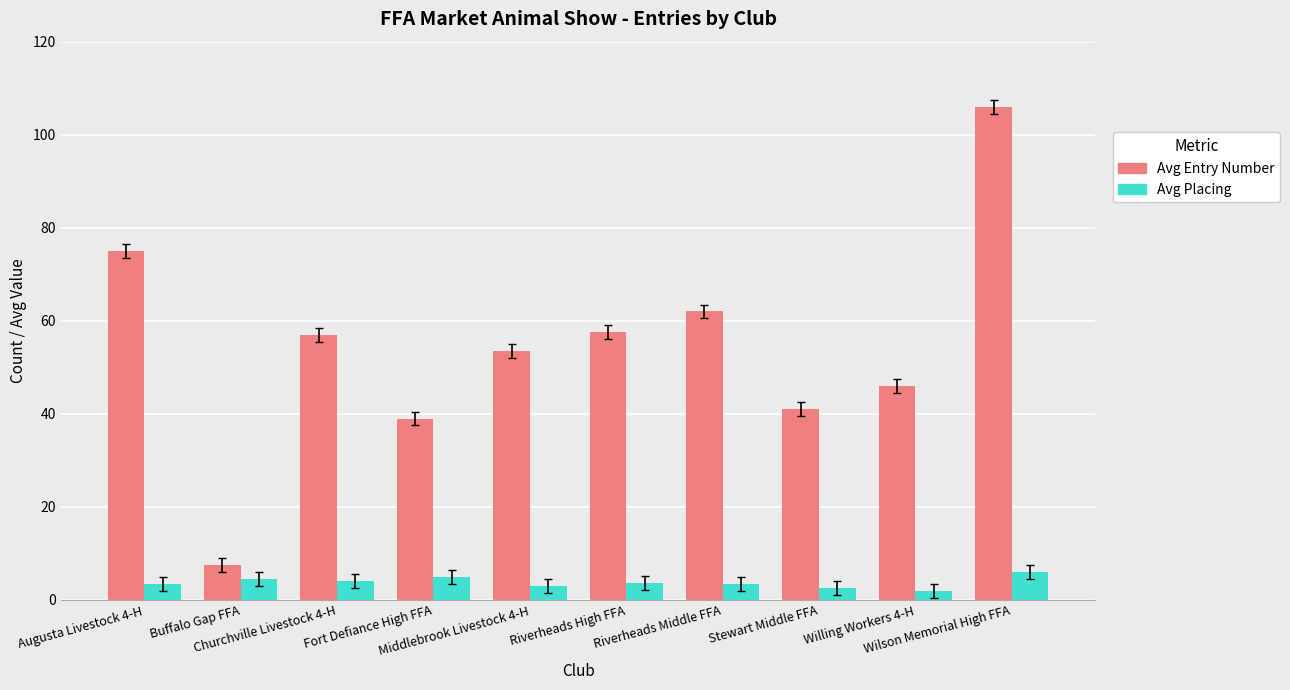

List the series in order of their overall mean, highest first.

Avg Entry Number, Avg Placing